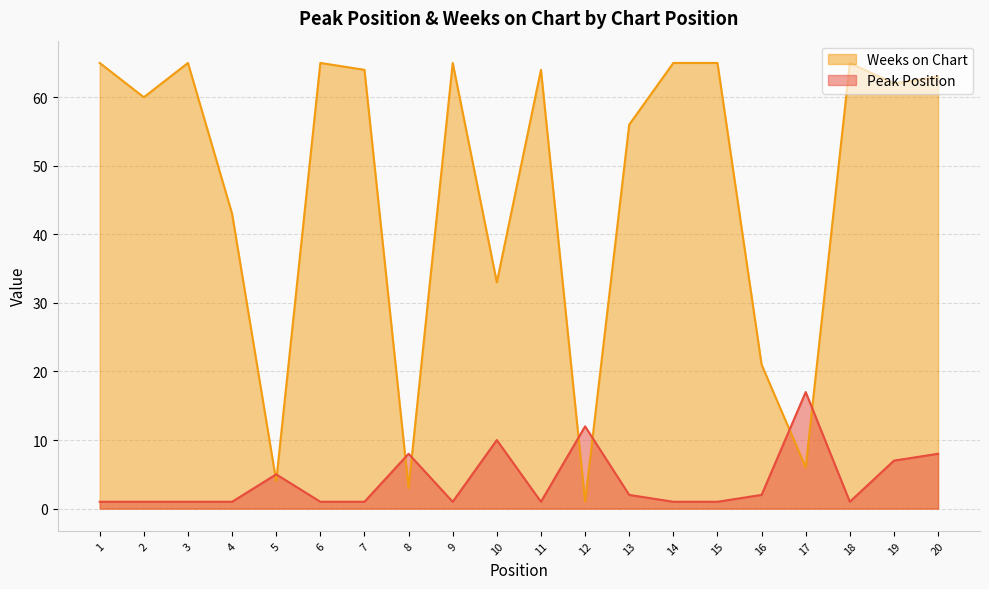

What is the difference between the Weeks on Chart values at 19 and 14?

3